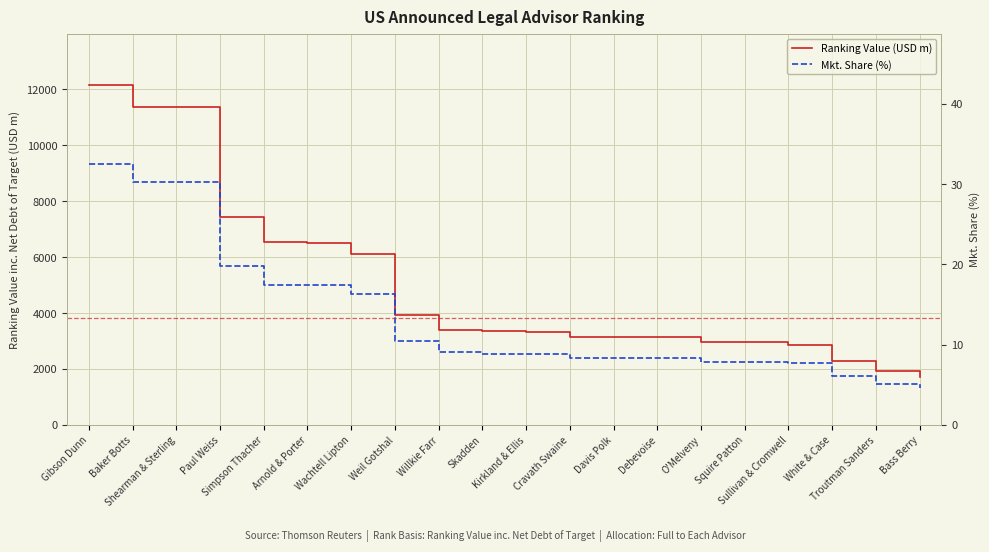

Is it true that Ranking Value (USD m) equals 7428.7 at Paul Weiss?

True